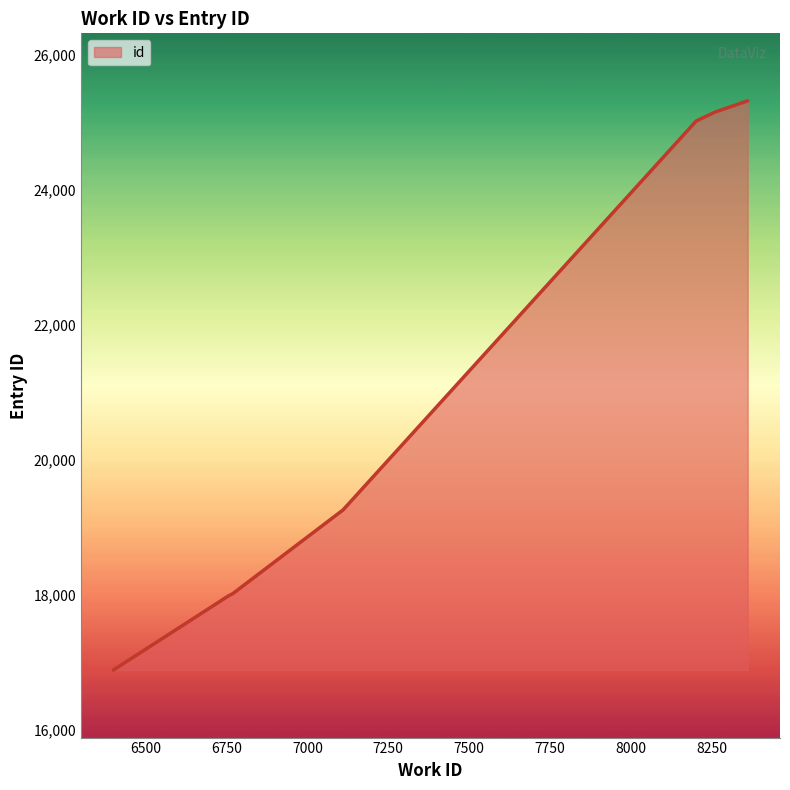

What is the value of the 2nd point from the left?

17985